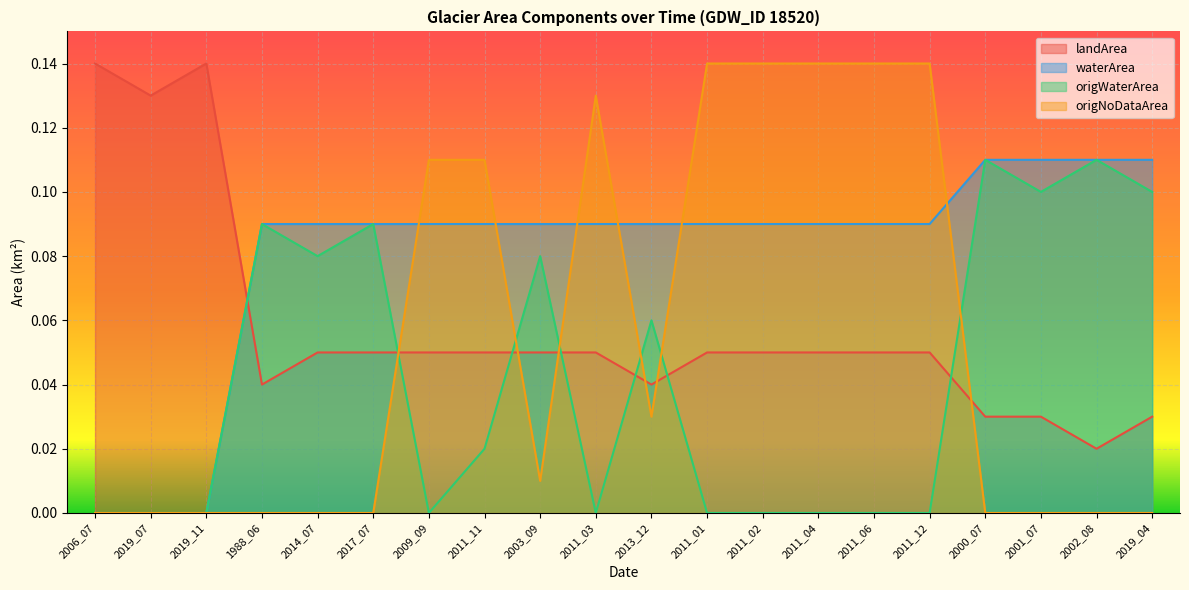

How many values in waterArea are above zero?

17